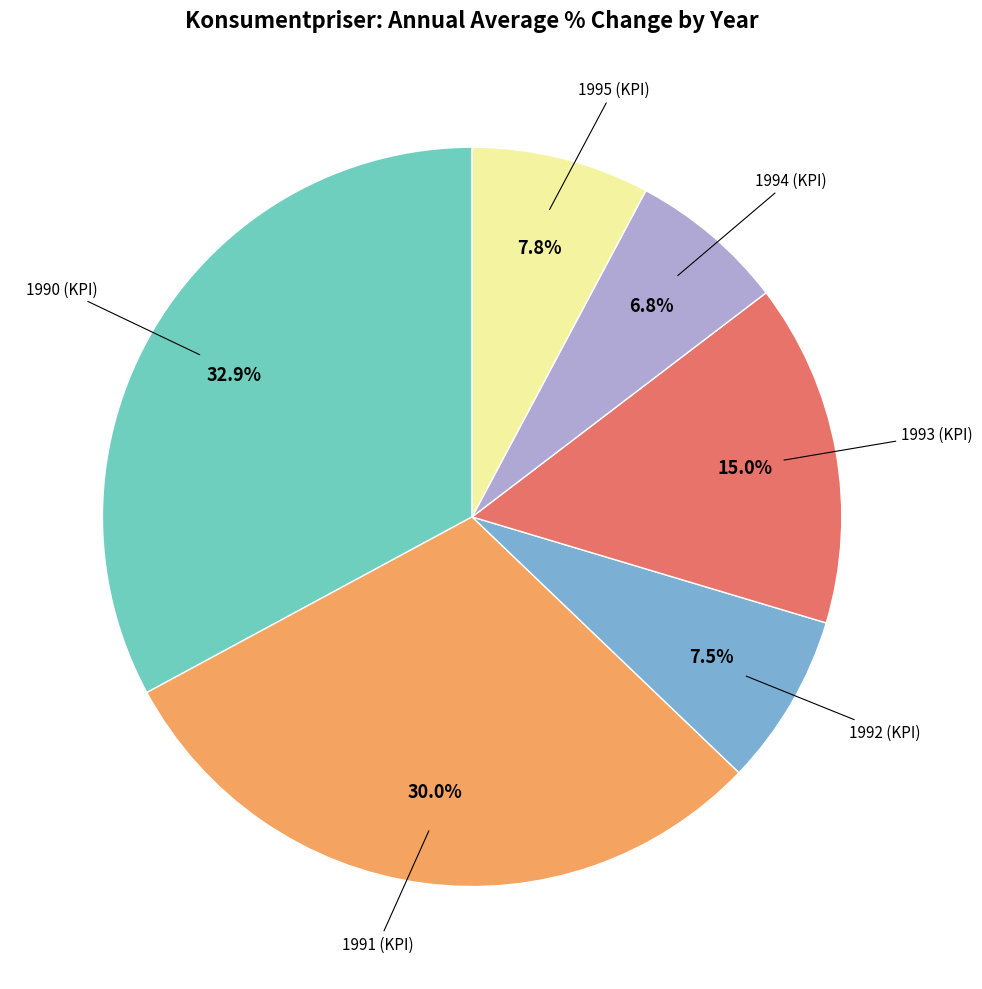

Does any single category account for the majority?

No